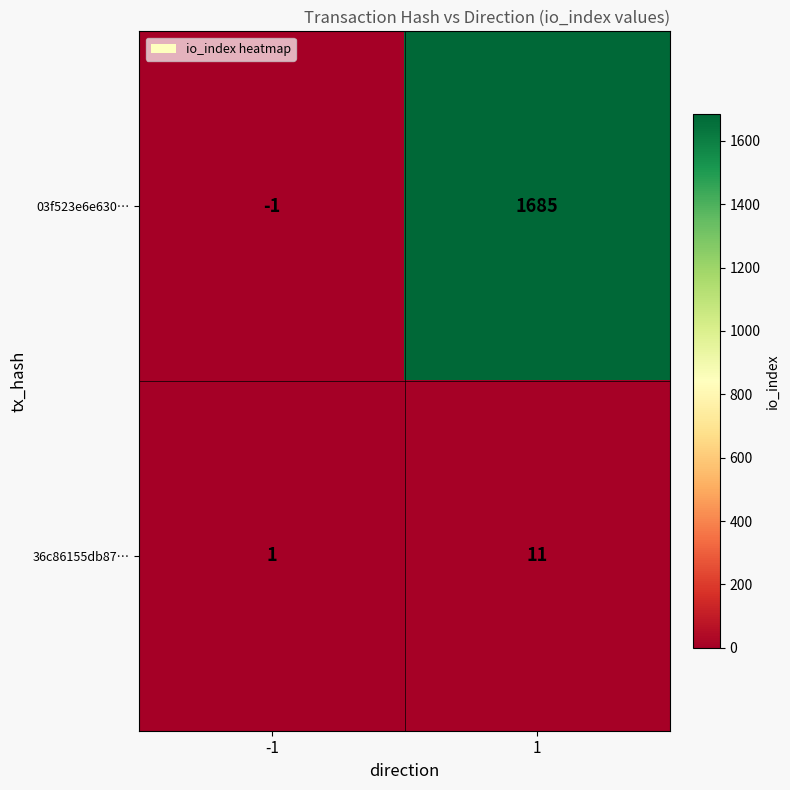

The value of 36c86155db87… at 1 is 16. True or false?

False